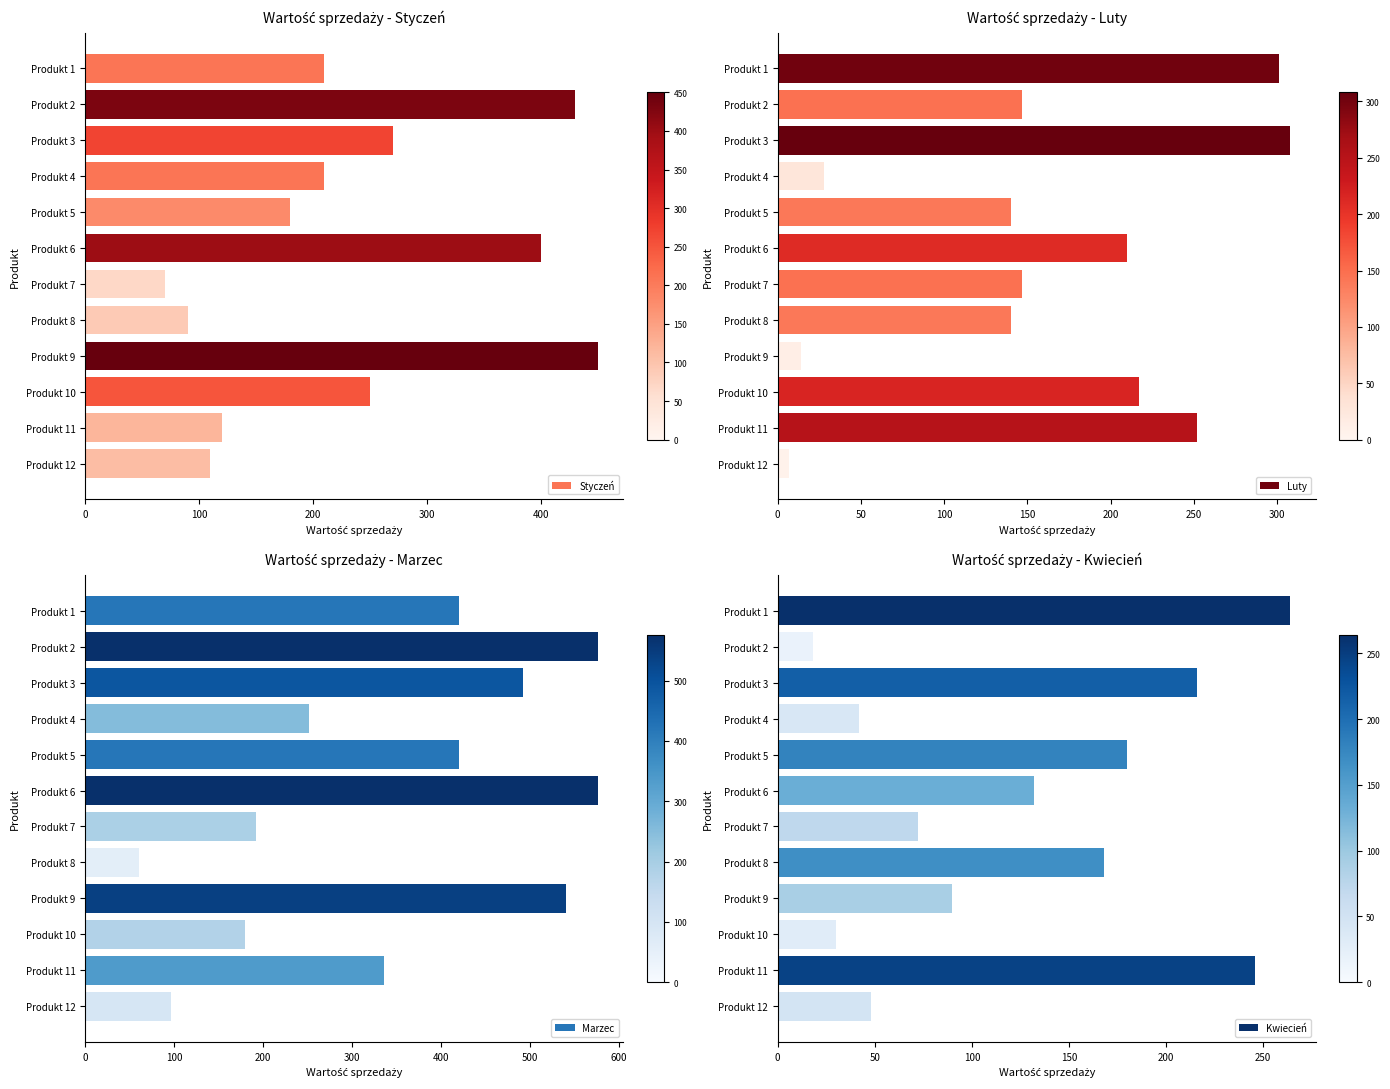

What is the spread (max minus min) of values at 300?

224